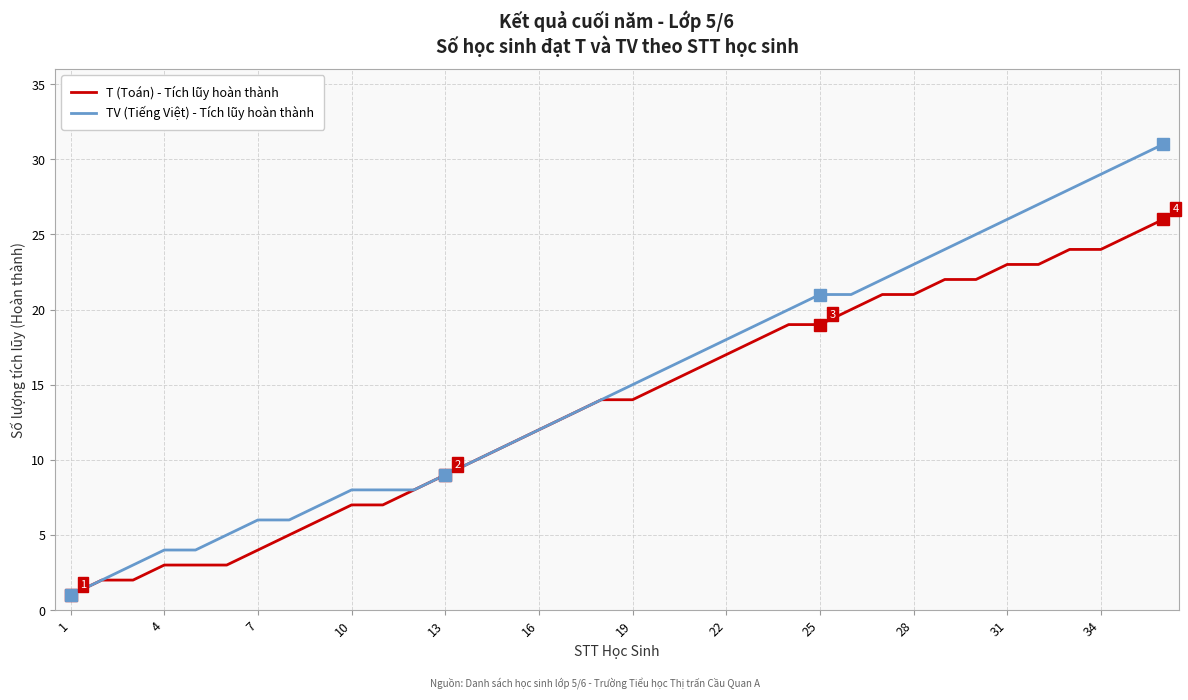

Which series has the largest total across all categories?

TV (Tiếng Việt) - Tích lũy hoàn thành